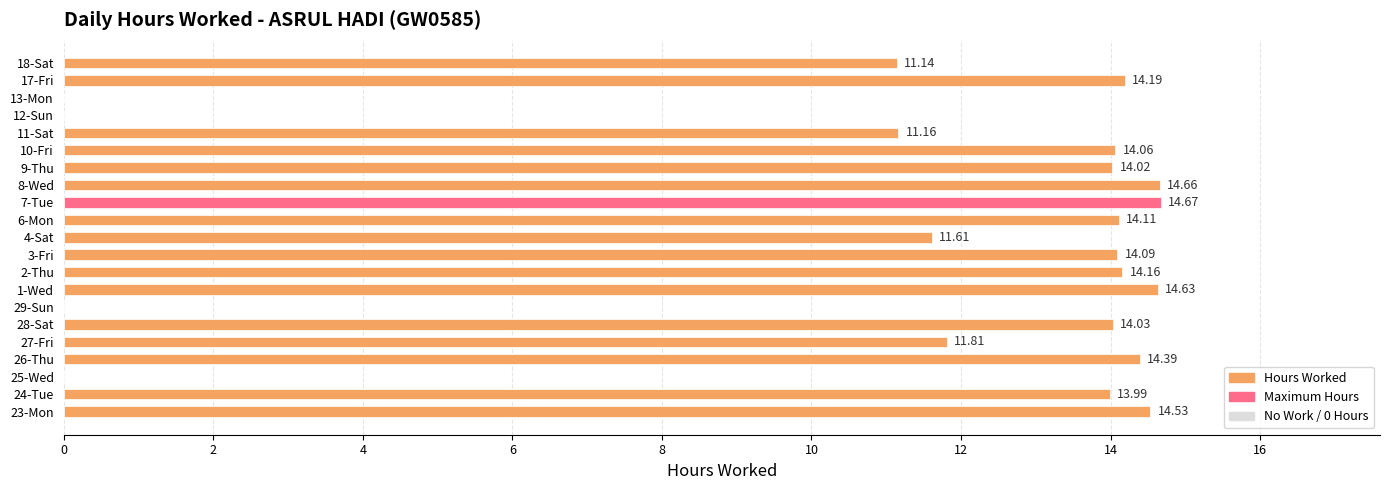

What is the ratio of the value at 4-Sat to the value at 18-Sat?

1.0